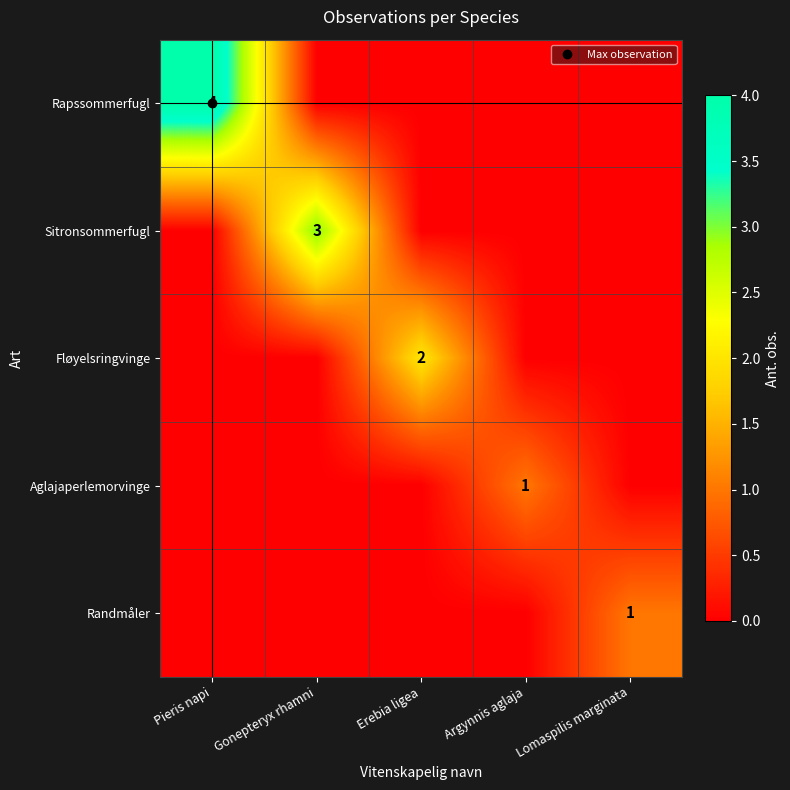

The value of Aglajaperlemorvinge at Pieris napi is 0. True or false?

False